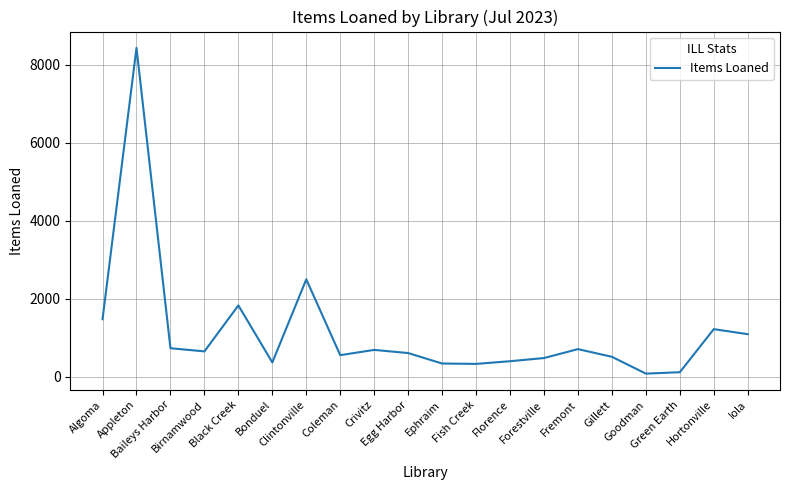

Where is the first local maximum?

Appleton